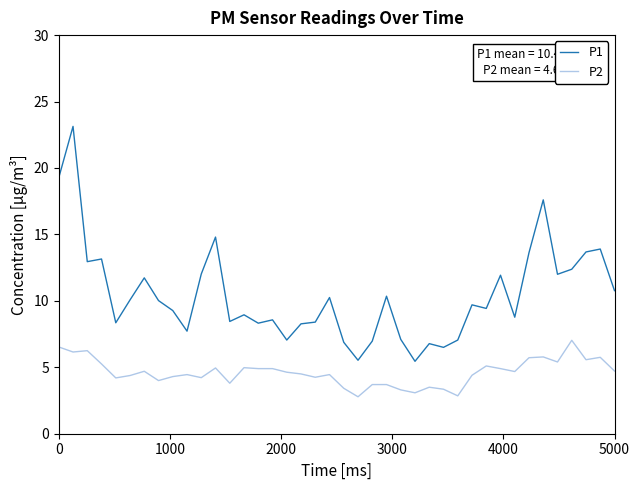

List the series in order of their overall mean, highest first.

P1, P2